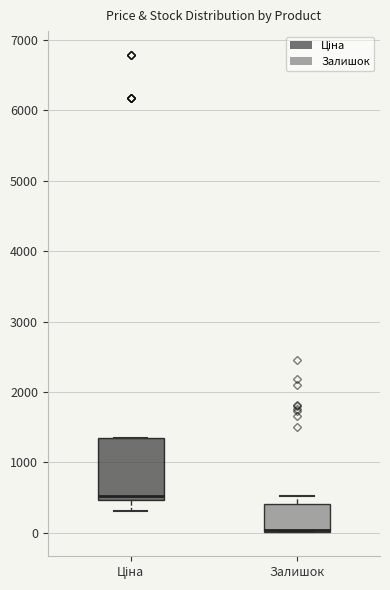

Reading left to right, read every box against the y-axis: the position of its median line, the range the box covers, and the ends of its whiskers. The values are not printed on the chart, so give them approximately, as read against the axis.

Ціна: median 500 (just above the box's lower edge), box 500 to 1300, whiskers 300 to 1300
Залишок: median 0 (drawn on the box's lower edge), box 0 to 400, whiskers 0 to 500